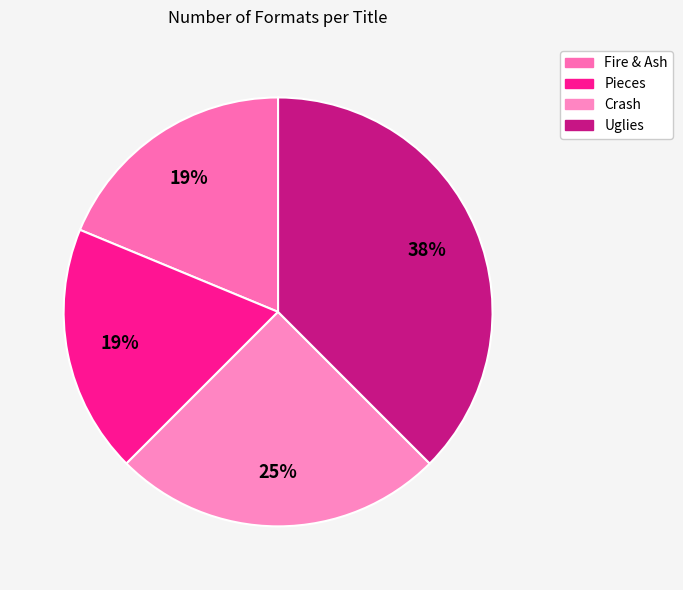

To the nearest percent, what is the difference between the largest and smallest slice percentages?

19%